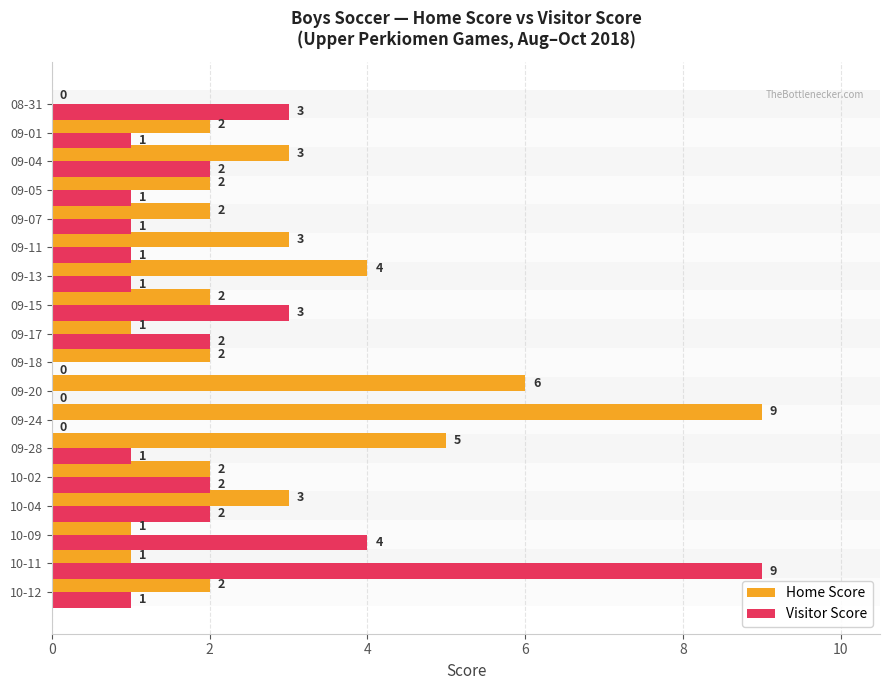

What are all the series names shown in the legend?

Home Score, Visitor Score